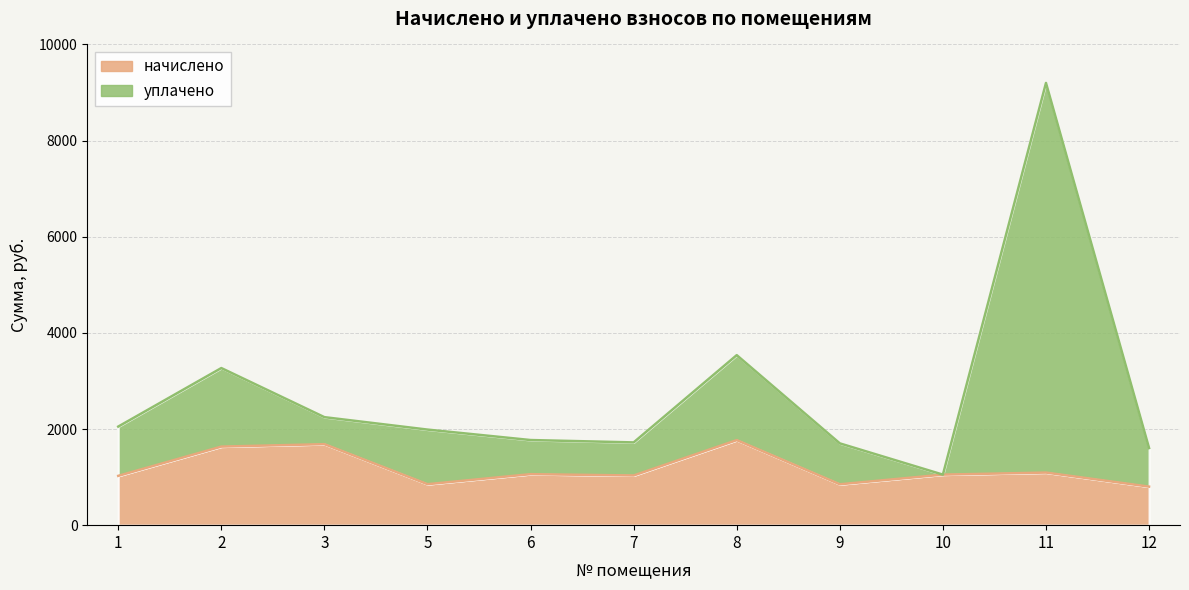

What is the minimum value shown in the chart?

801.5